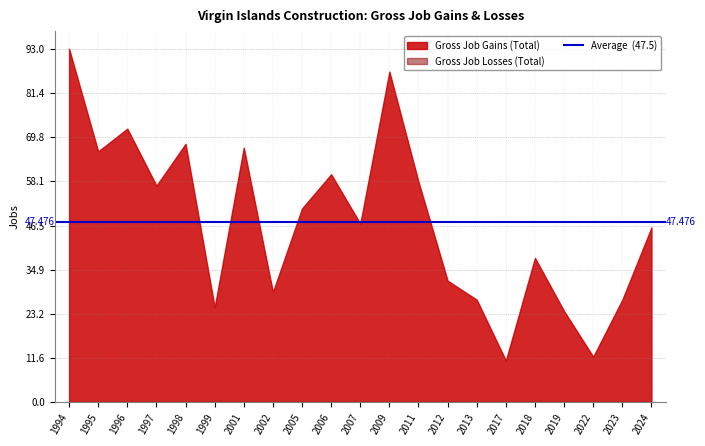

Which series changed the most between 2023 and 2024?

Gross Job Gains (Total)